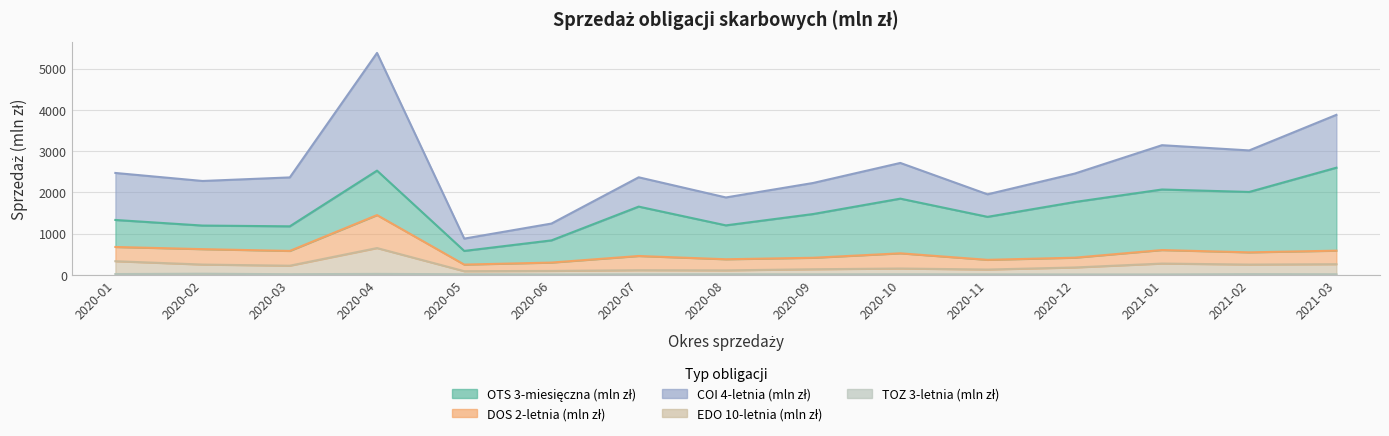

Rank the categories by TOZ 3-letnia (mln zł) value from highest to lowest.

2020-02, 2020-04, 2020-01, 2021-02, 2020-03, 2020-08, 2020-05, 2021-03, 2020-10, 2020-09, 2020-07, 2020-11, 2021-01, 2020-06, 2020-12